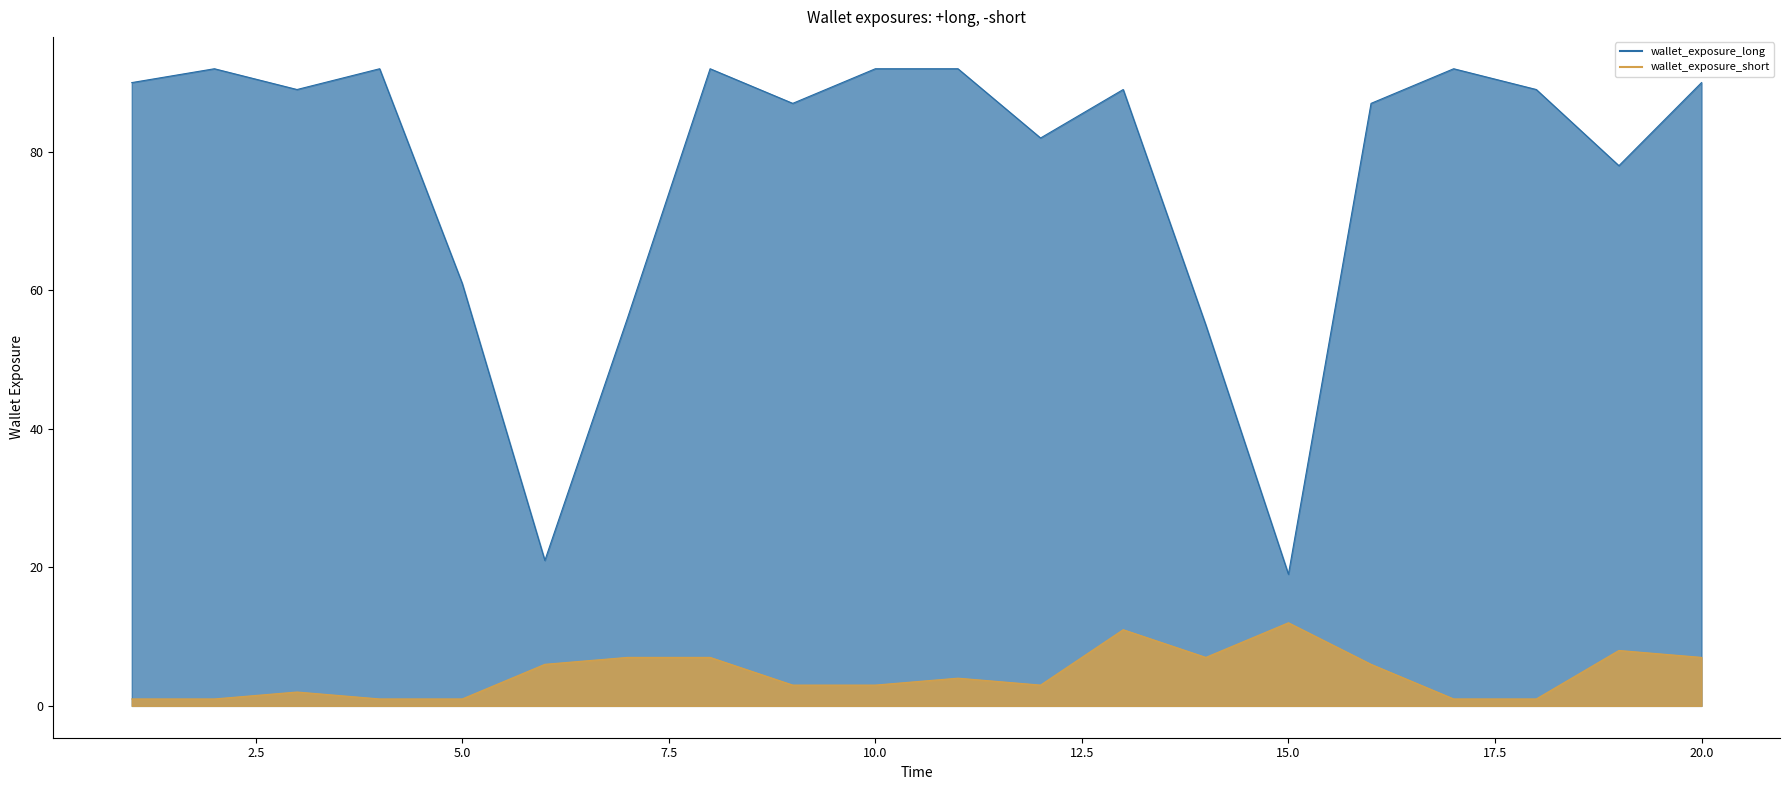

What is the difference between the Peak Position values at 7 and 10?

4